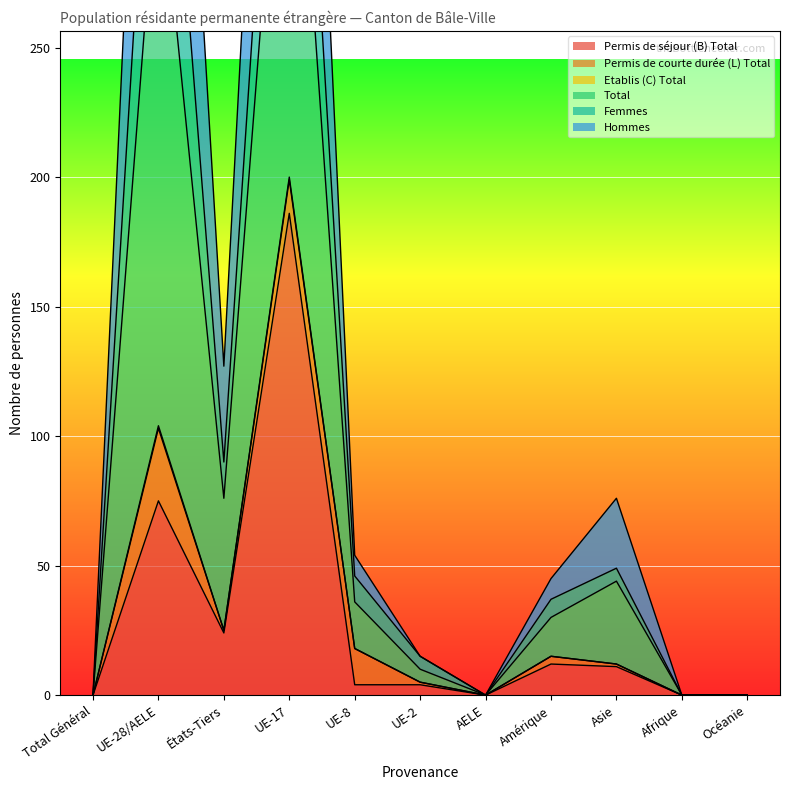

At which label is Permis de séjour (B) Total closest to 93?

UE-28/AELE